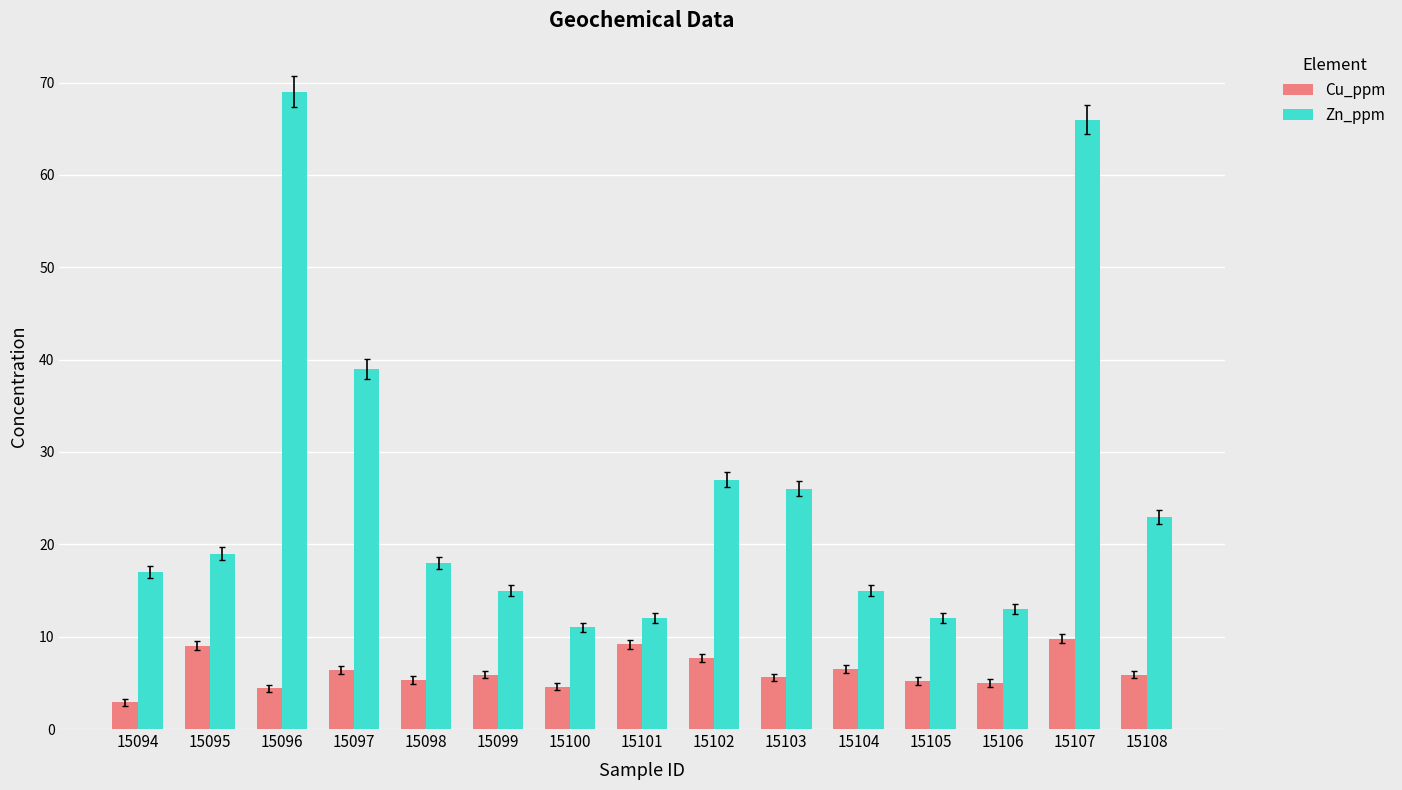

What is the total value across all series at 15108?

28.9